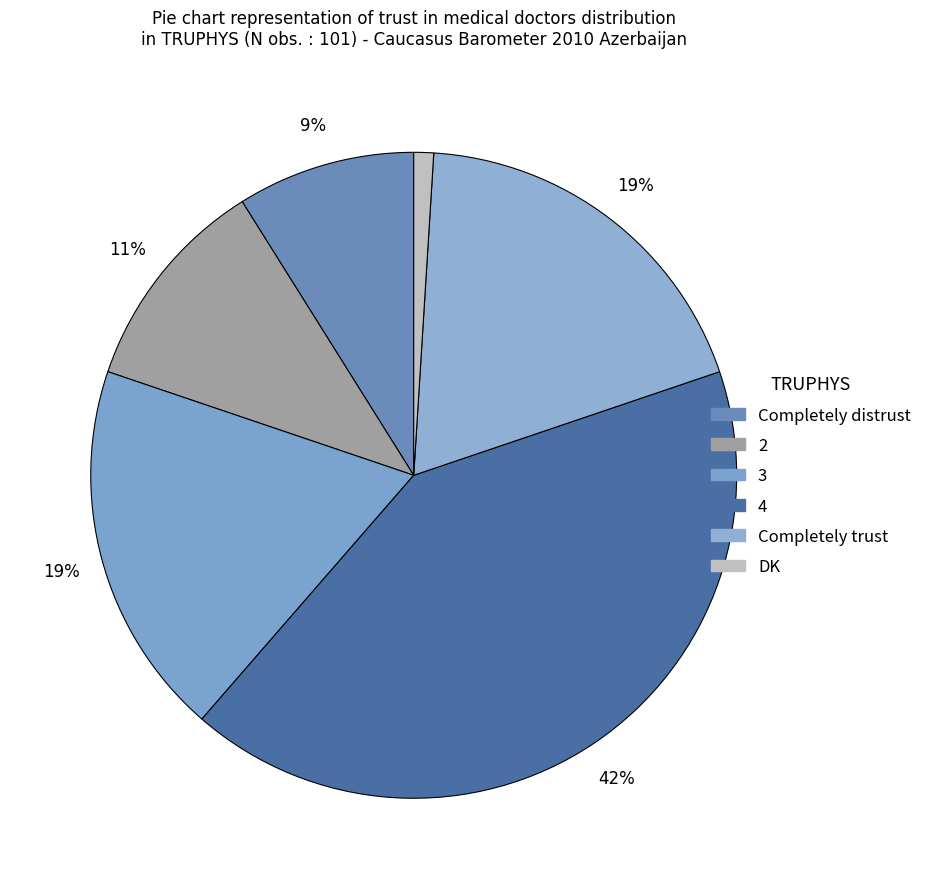

To the nearest percent, what is the difference between the 2 and Completely trust slice percentages?

8%